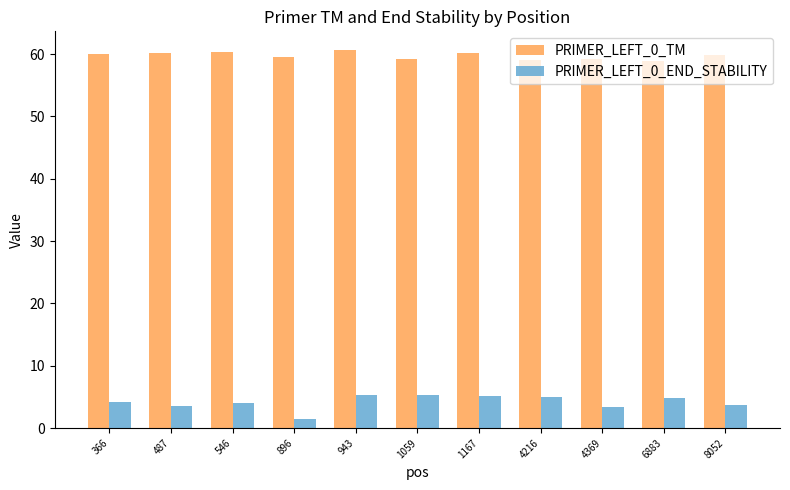

Read the PRIMER_LEFT_0_END_STABILITY value at 1167.

5.1